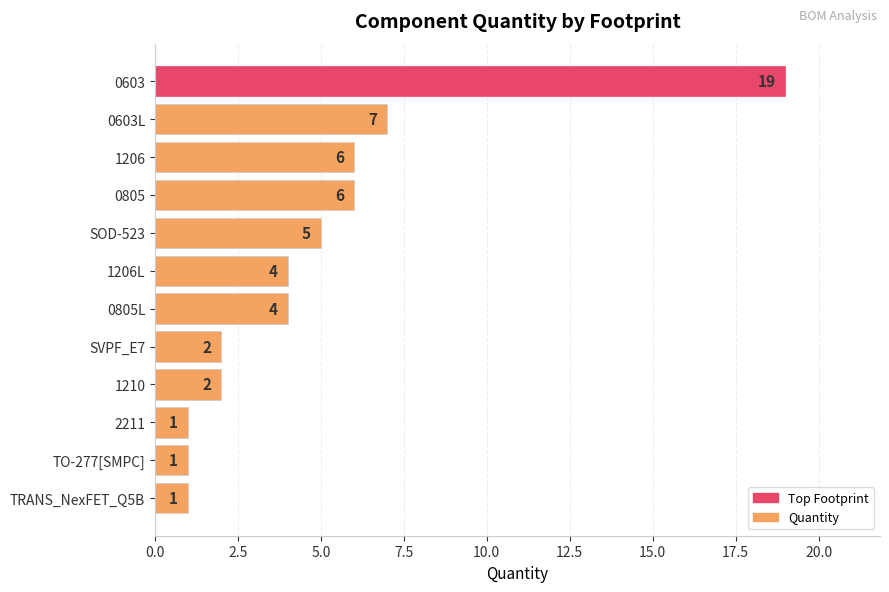

The value at 0603 is 4. True or false?

False